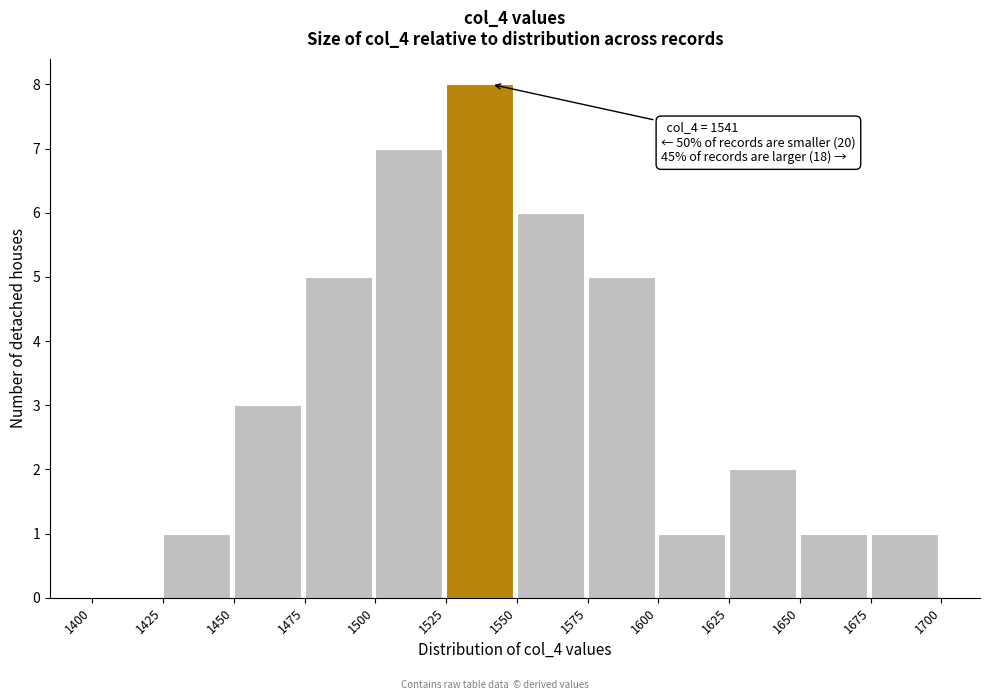

Which range on the x-axis has the tallest bar?

1525 to 1550